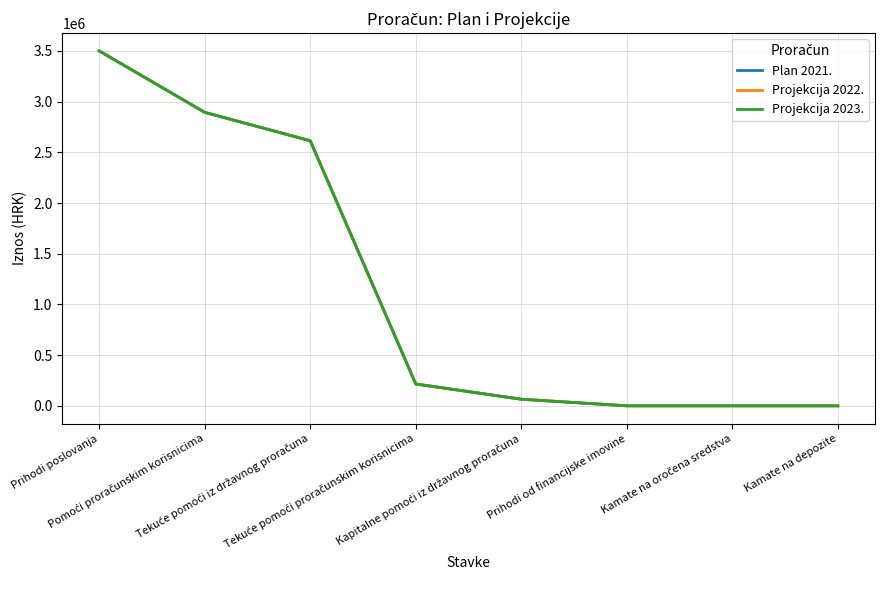

How many lines are shown in the chart?

3